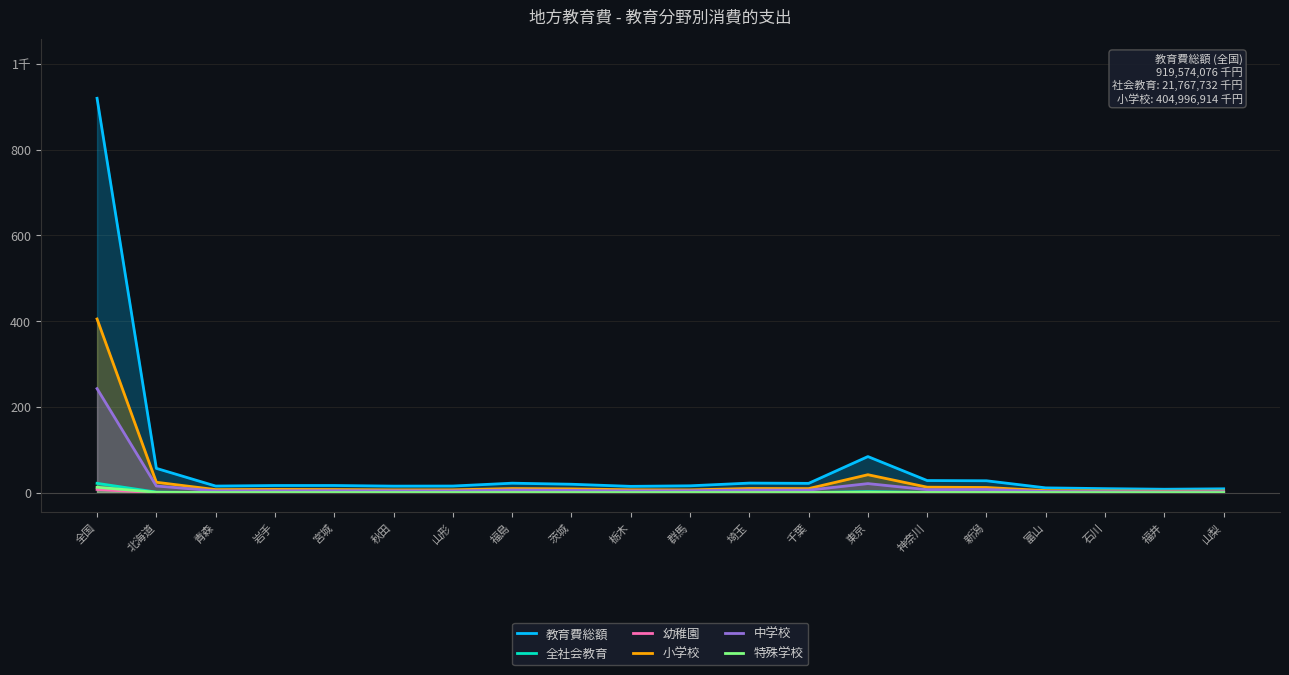

Between 石川 and 神奈川, which is larger?

神奈川